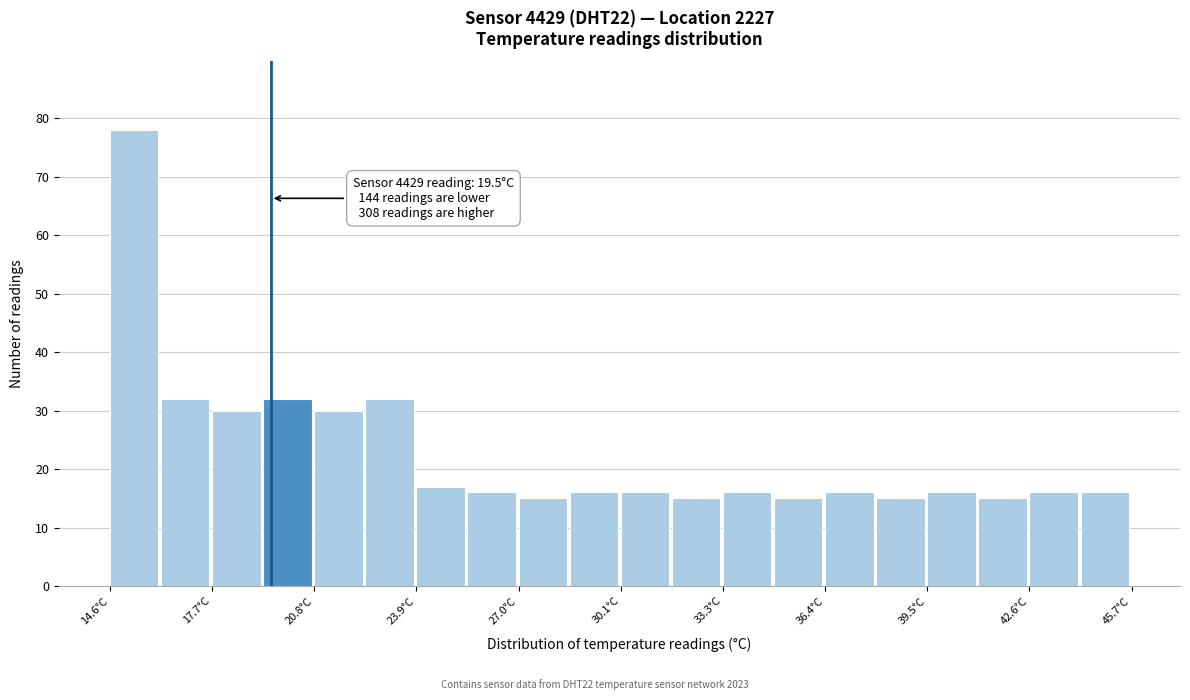

Read against the x-axis, roughly where is the centre of the tallest bar?

15.5